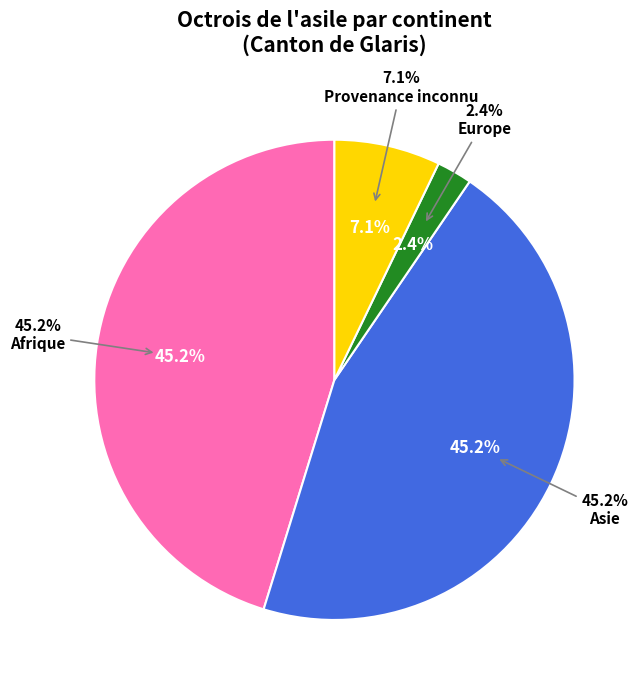

Is there a majority slice in this chart?

No